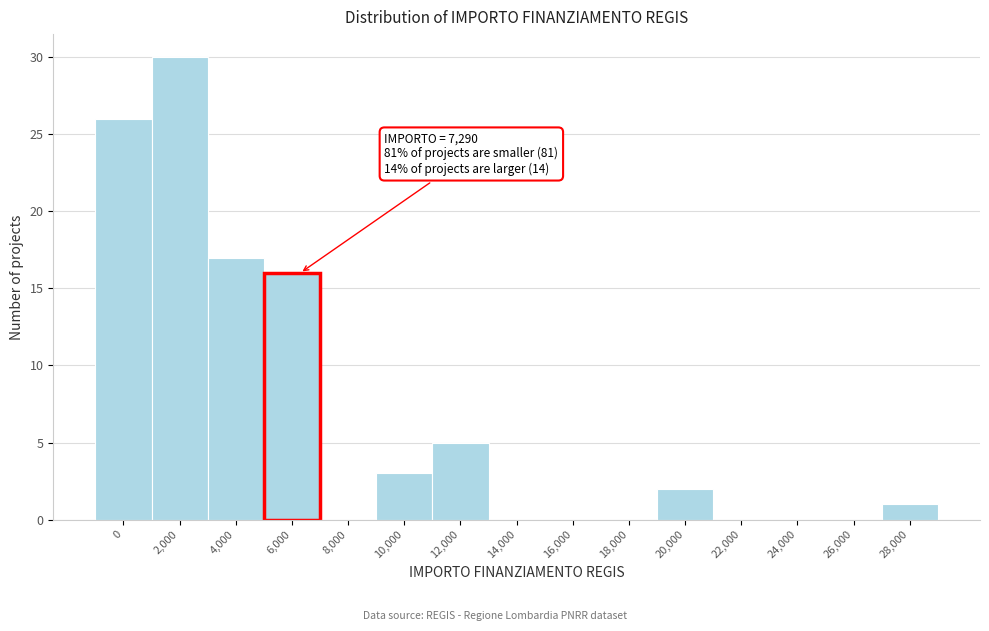

Reading right to left, extract all data points from this chart.

28,000=1	26,000=0	24,000=0	22,000=0	20,000=2	18,000=0	16,000=0	14,000=0	12,000=5	10,000=3	8,000=0	6,000=16	4,000=17	2,000=30	0=26